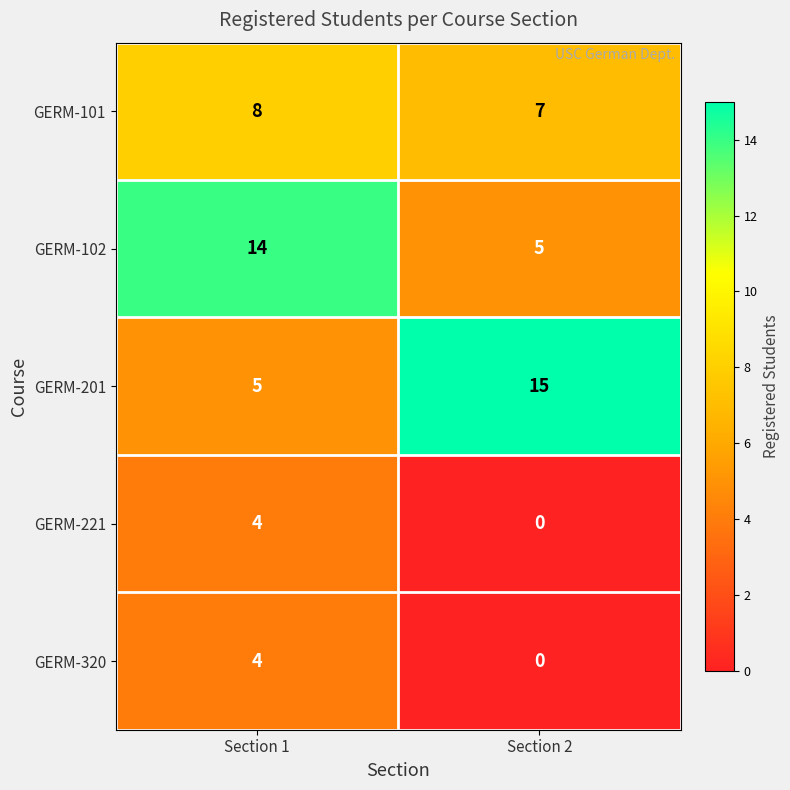

What is the difference between the GERM-201 values at Section 1 and Section 2?

10